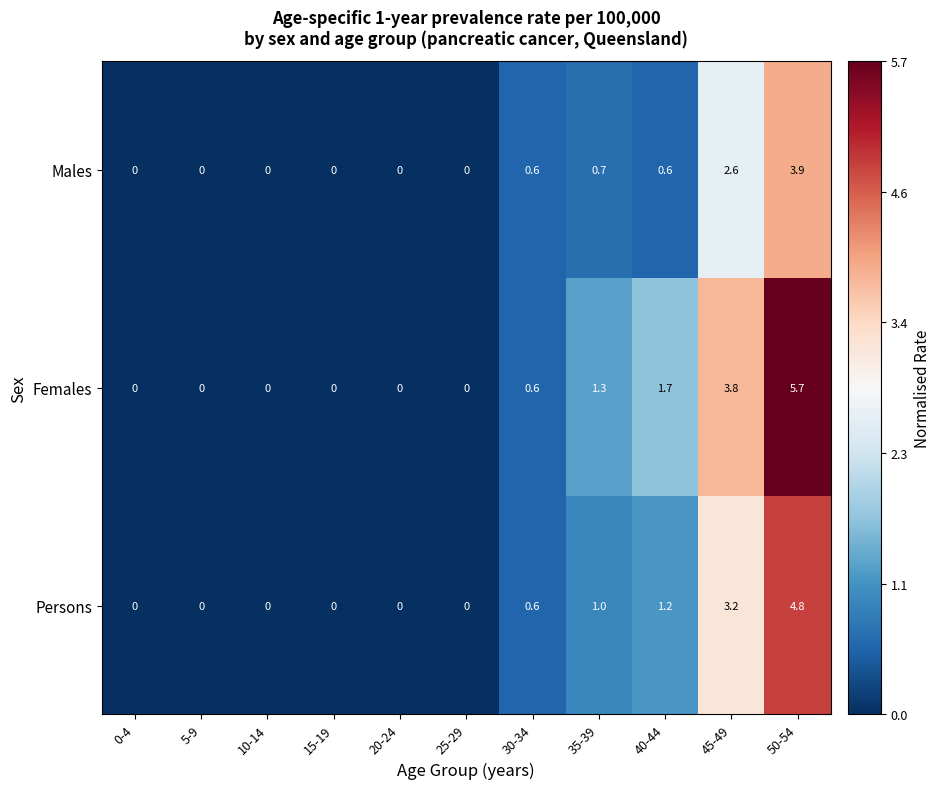

Which series has the largest range (max minus min)?

Females